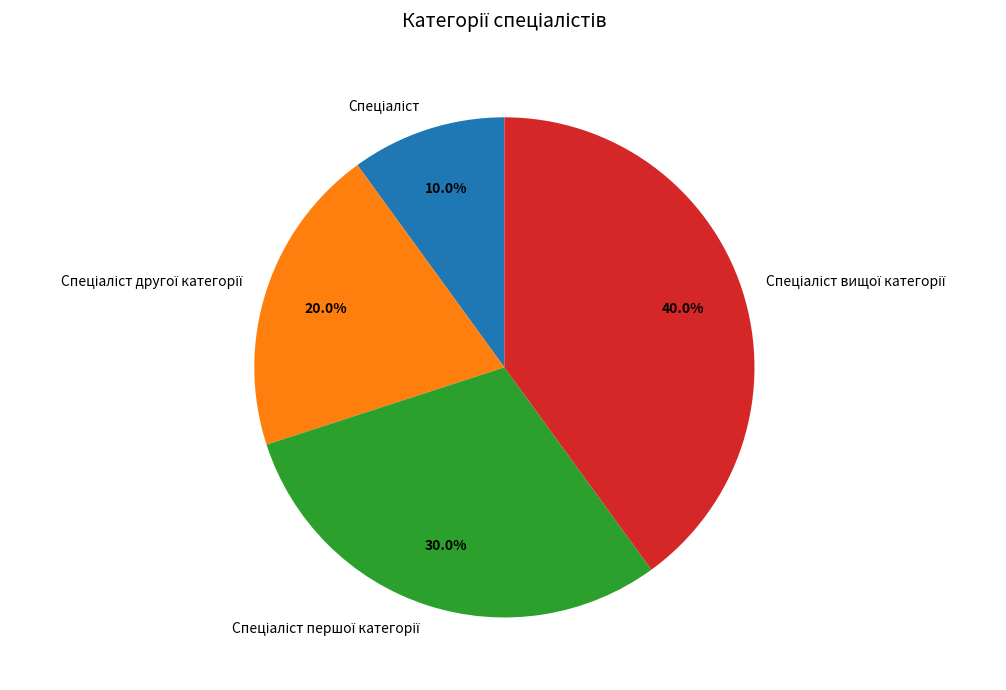

Is there a majority slice in this chart?

No